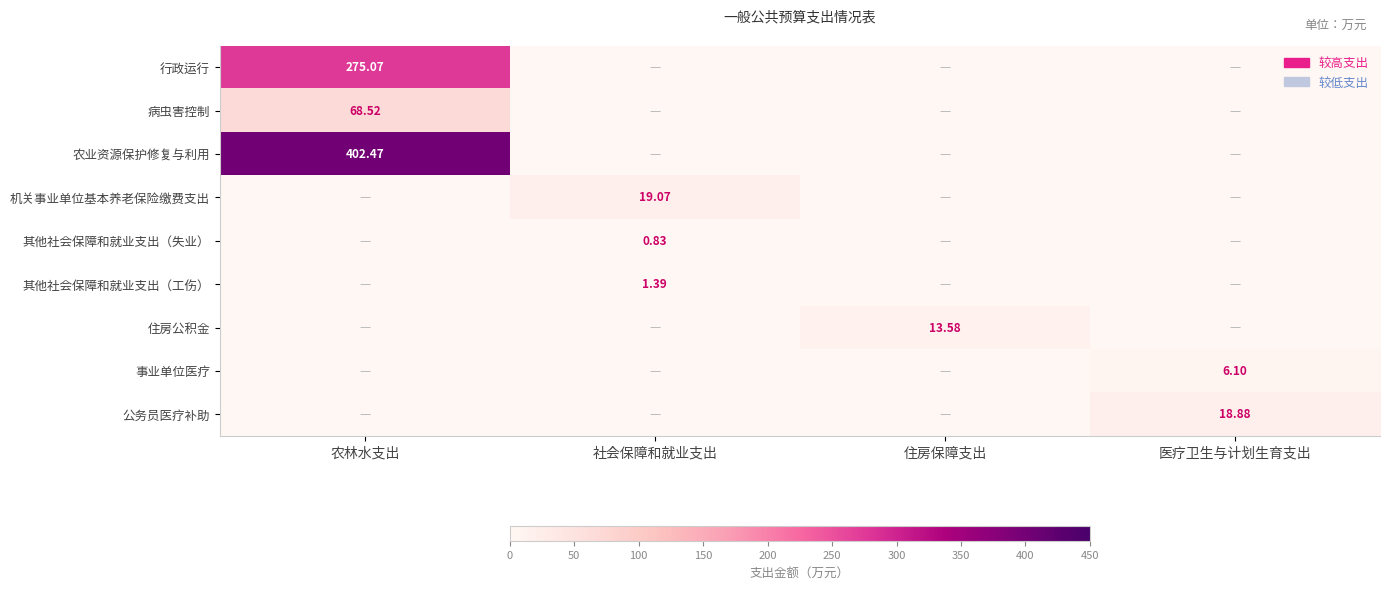

Is the value of 其他社会保障和就业支出（失业） at 社会保障和就业支出 greater than the value of 公务员医疗补助 at 住房保障支出?

Yes